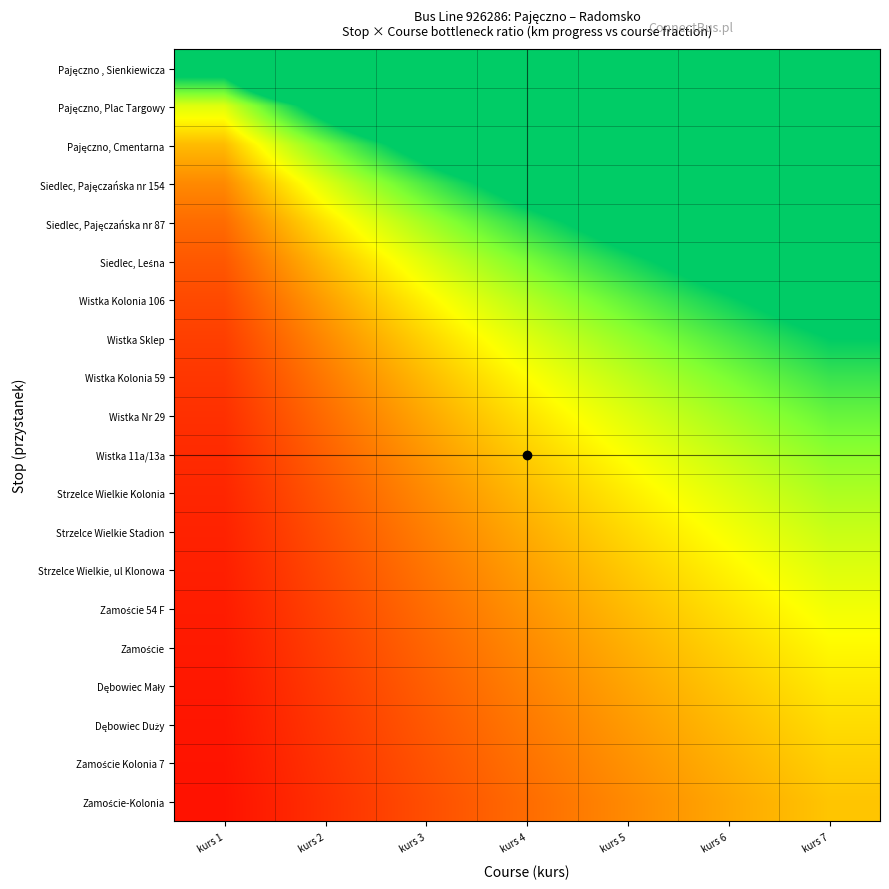

What is the difference between the highest and lowest values at kurs 4?

10.9